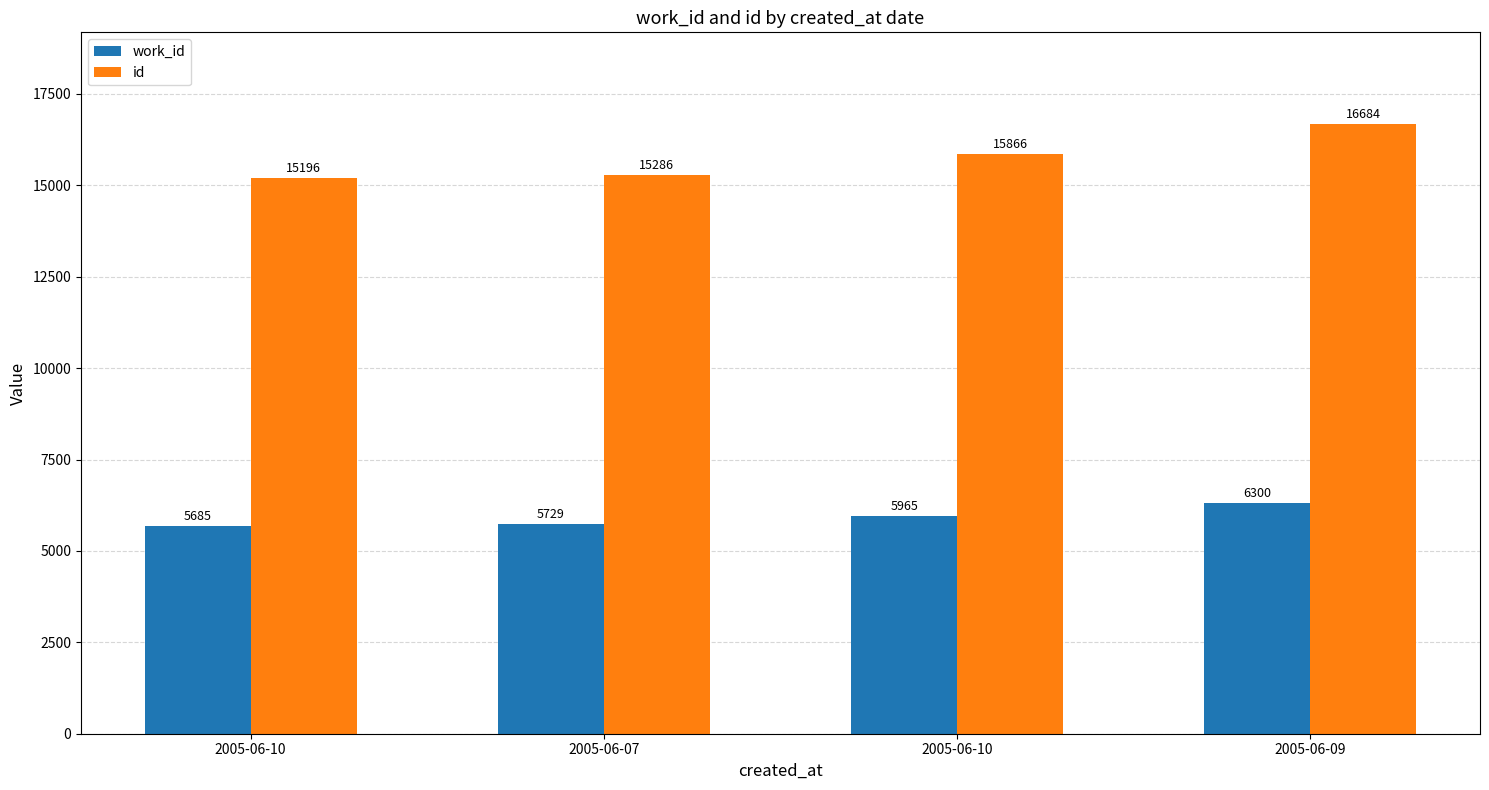

Is it true that id equals 15286 at 2005-06-07?

True